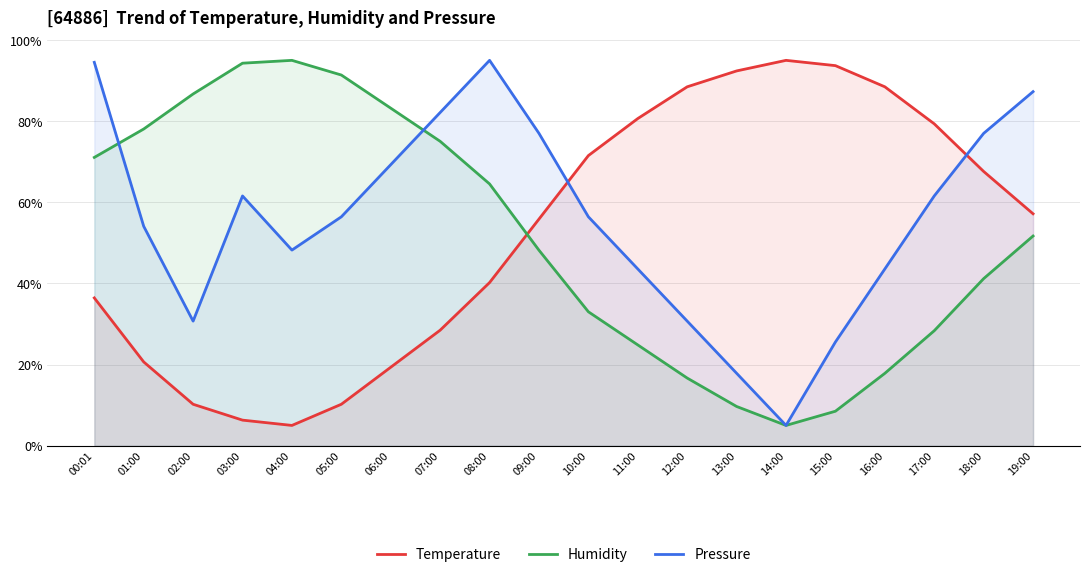

What is the label of the 9th point from the right?

11:00